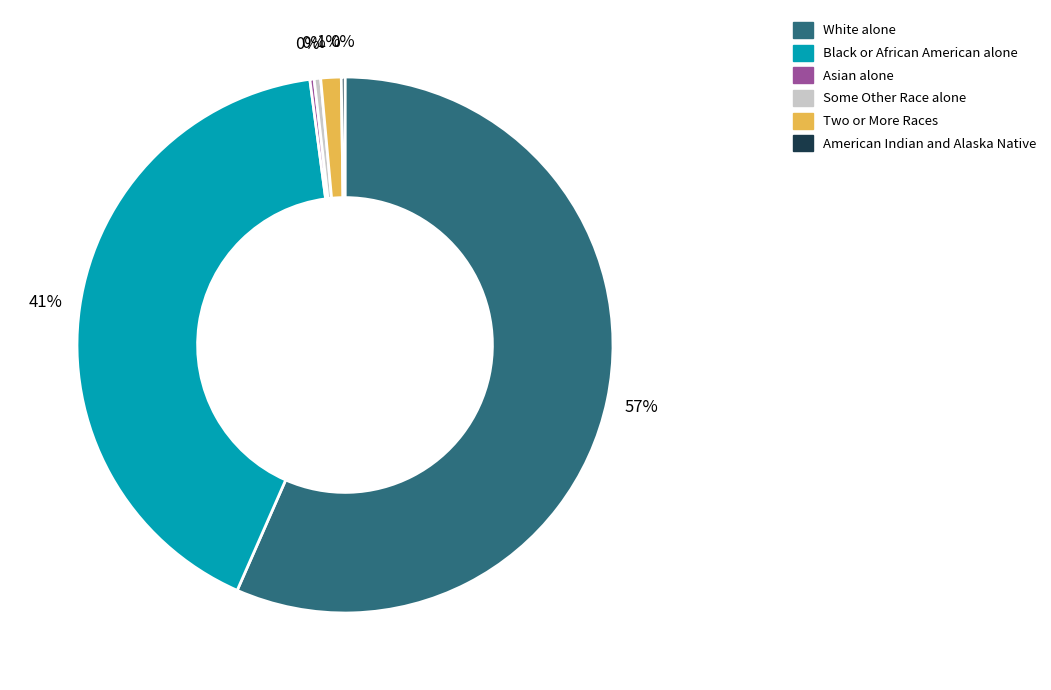

To the nearest percent, what is the average slice percentage?

17%